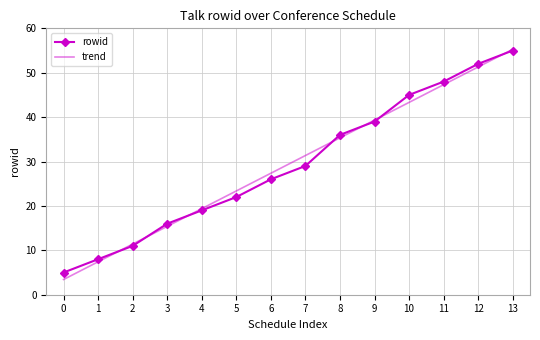

At which label is rowid closest to 30?

7